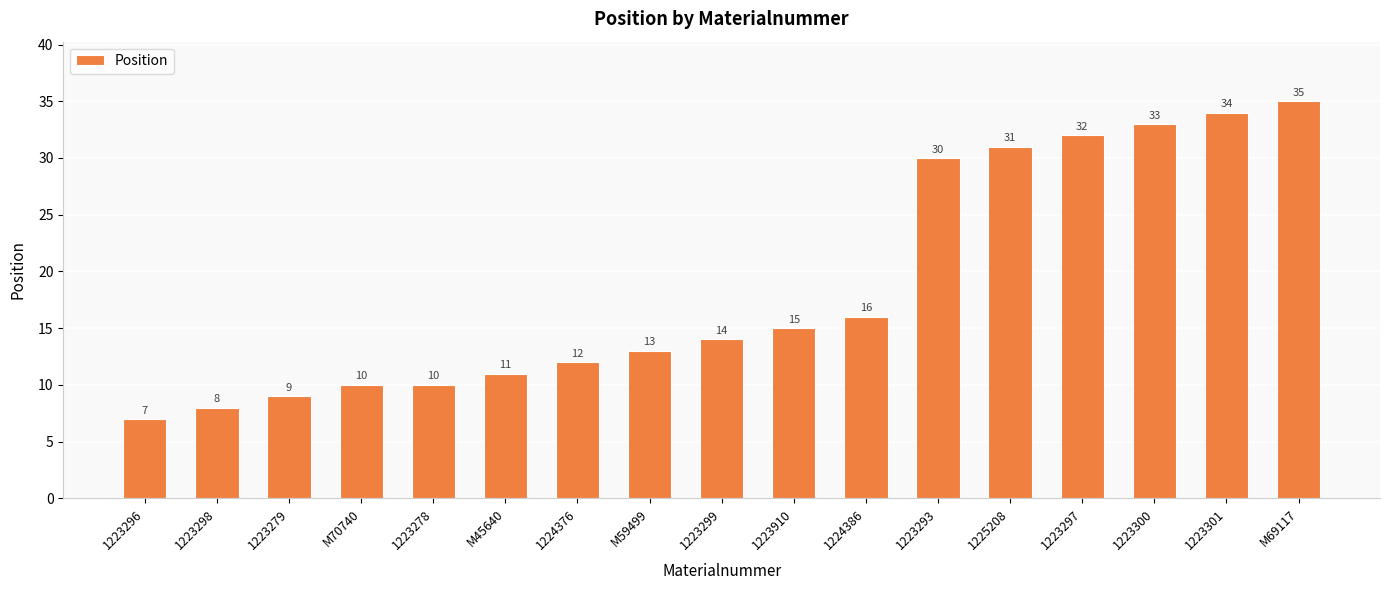

Where is the data nearest to the value 21?

1224386